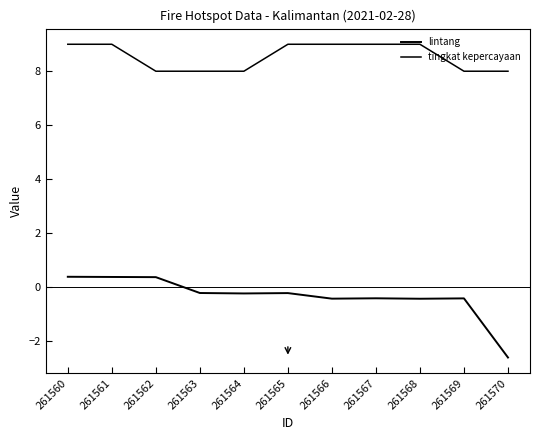

How many lines are shown in the chart?

2